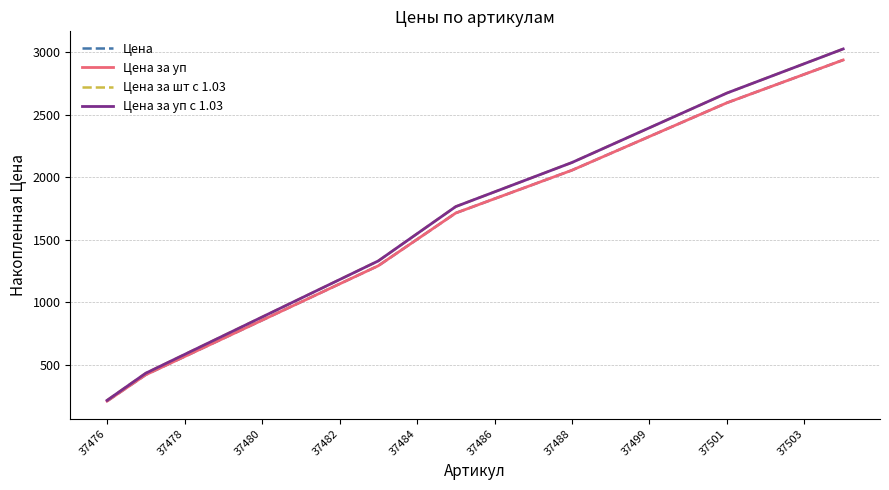

Does the chart display data point markers on the line(s)?

No